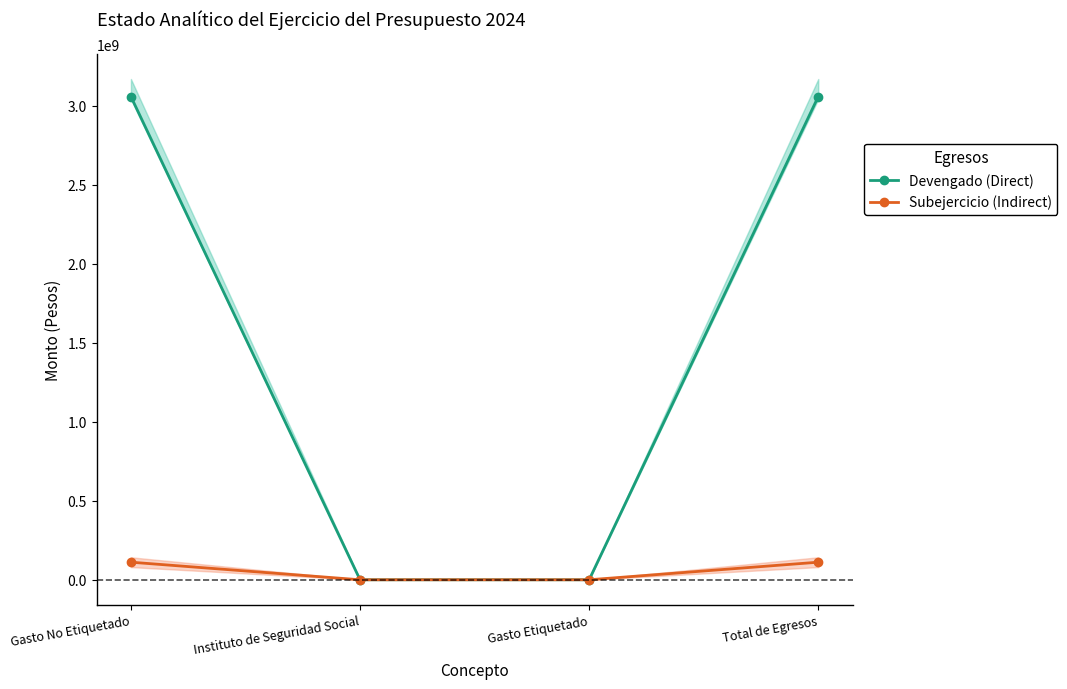

True or false: Devengado (Direct) and Subejercicio (Indirect) intersect in this chart.

False